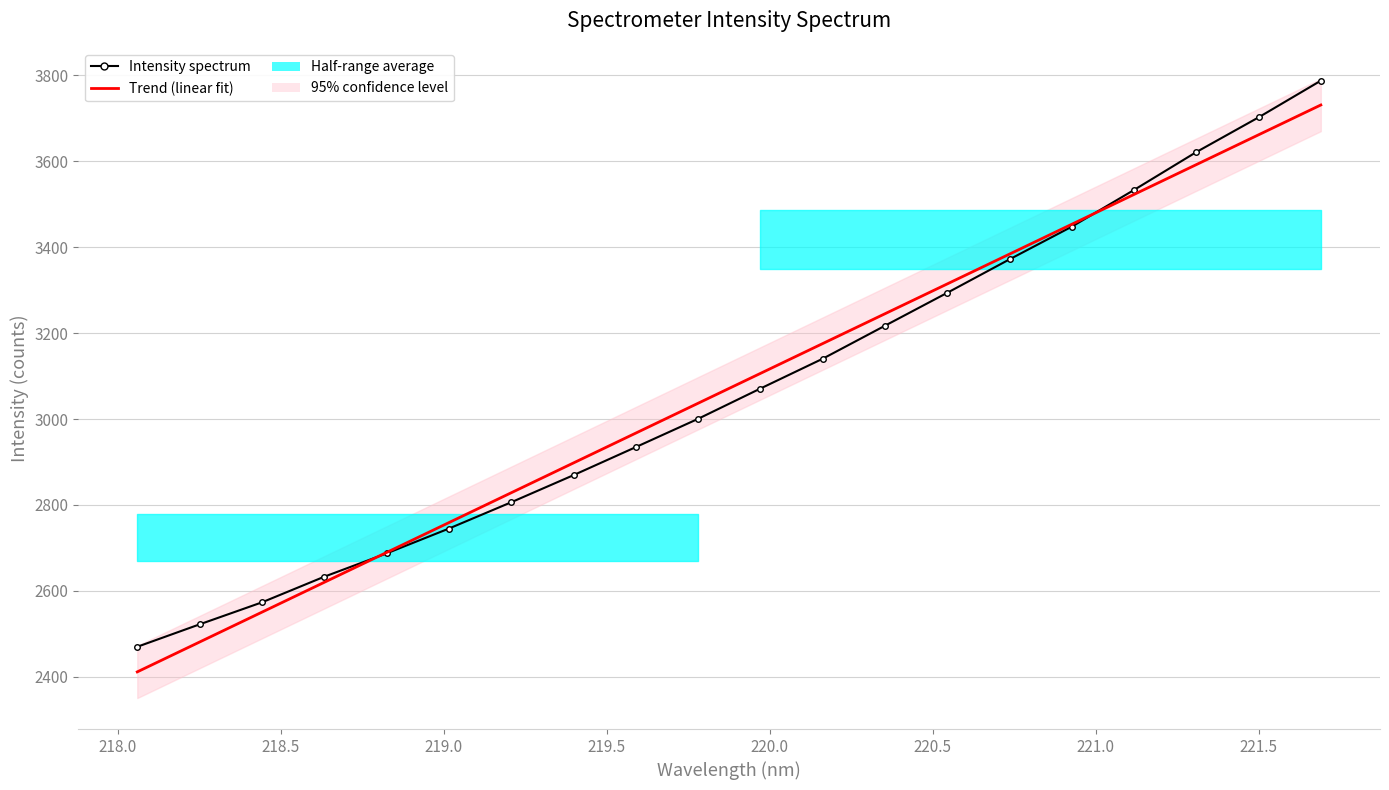

The Intensity spectrum series shows 1508.8 at 222.0. True or false?

False